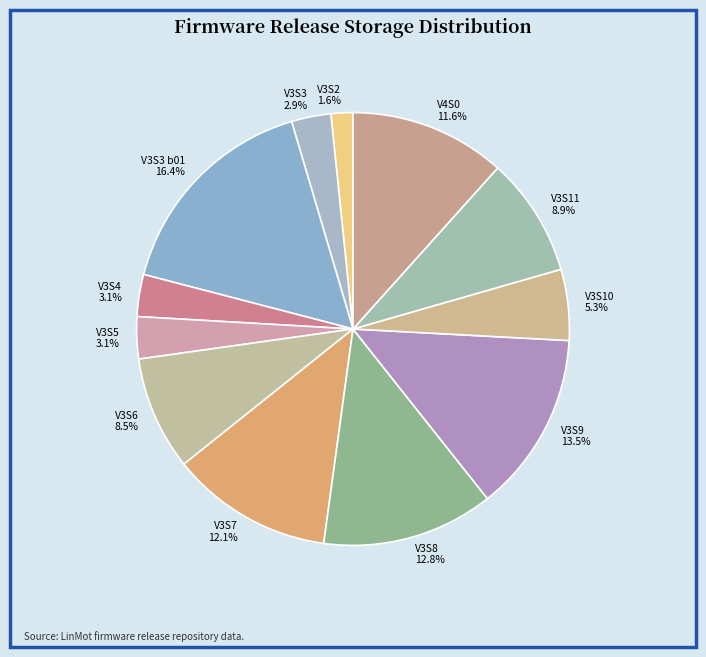

What is the smallest slice in the pie chart?

V3S2